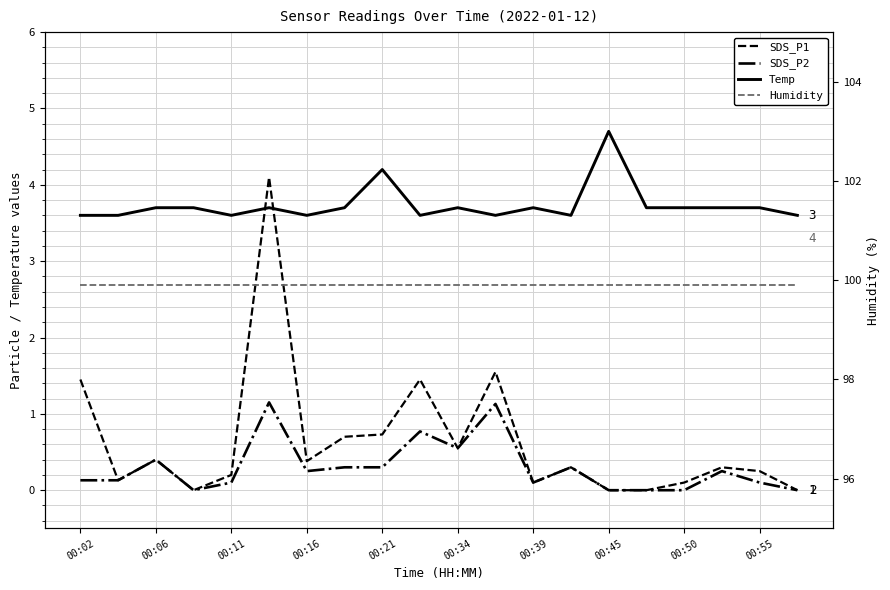

Is the value of SDS_P1 at 00:02 greater than the value of SDS_P2 at 00:06?

Yes